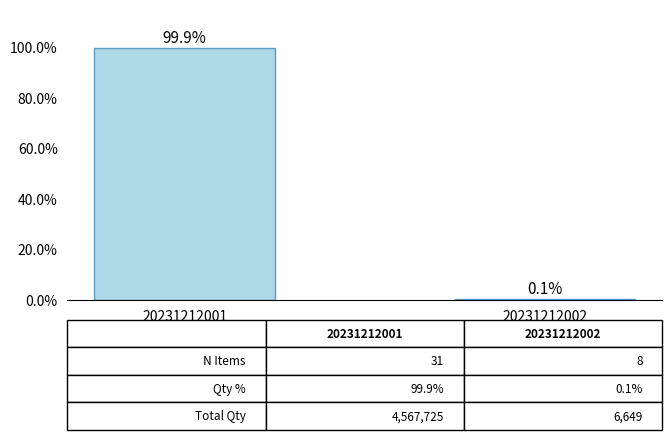

What is the difference between the values at 20231212001 and 20231212002?

99.7